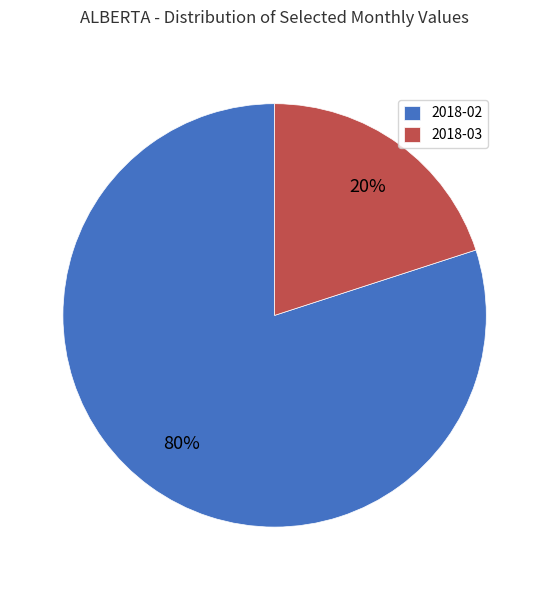

Do 2018-03 and 2018-02 together represent more than half of the pie?

Yes